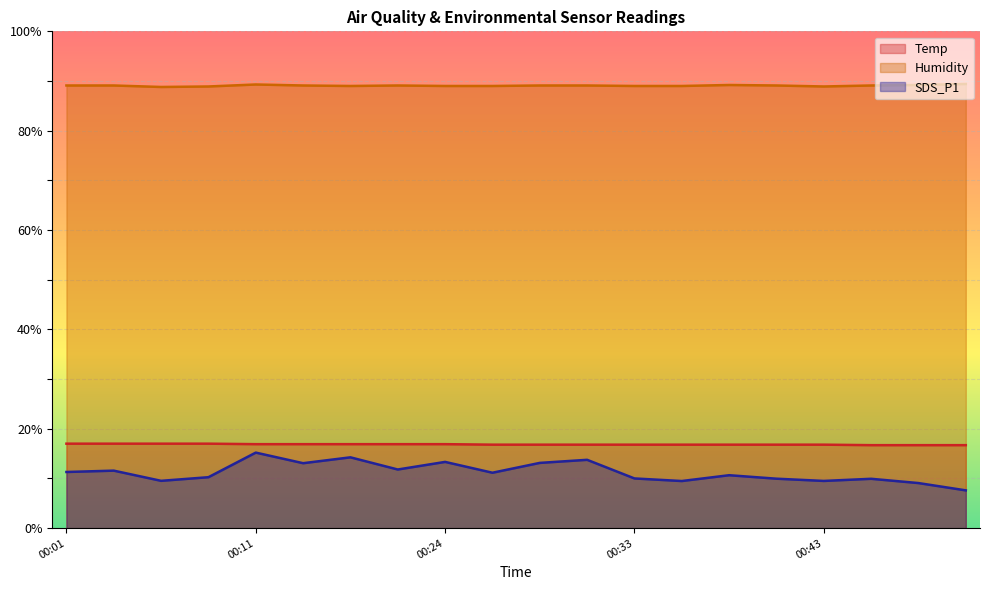

At which category is the sum across all series the highest?

00:11